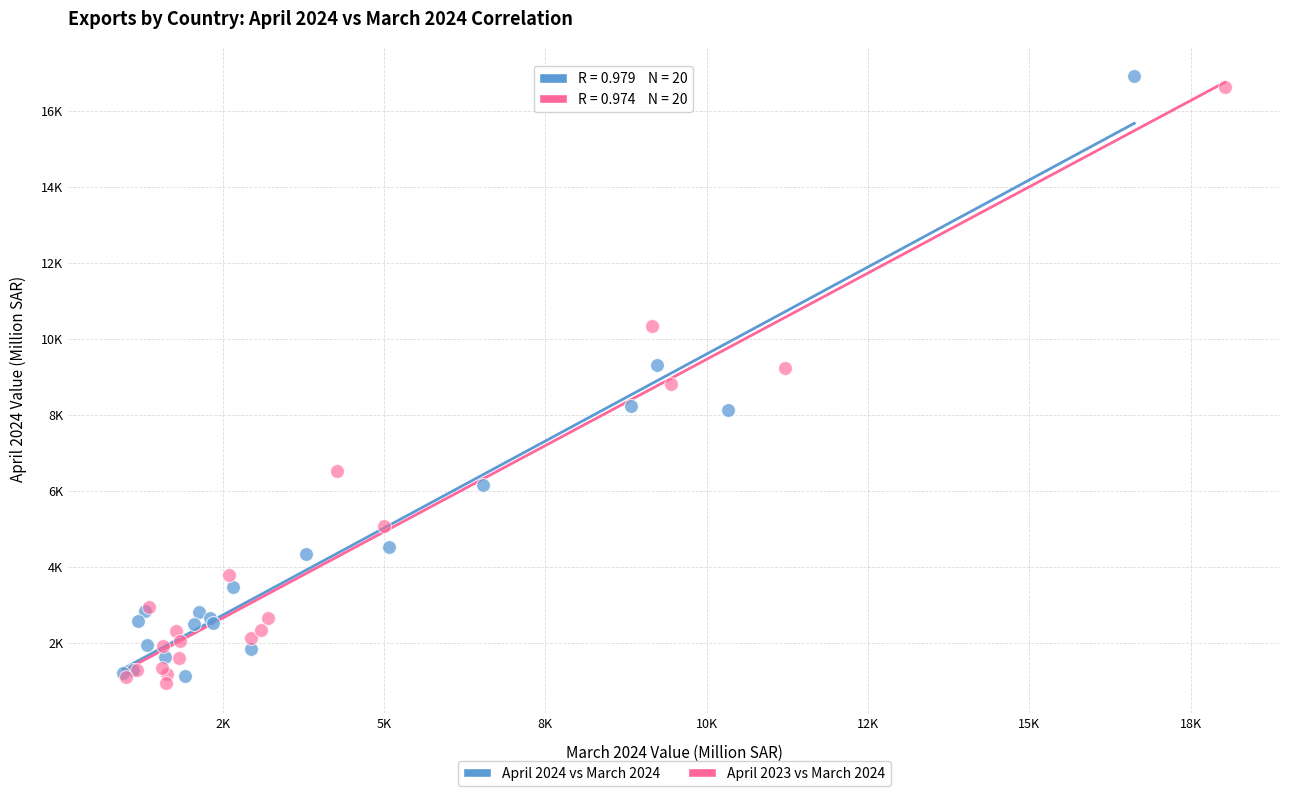

Which series contains the highest Y value?

April 2024 vs March 2024